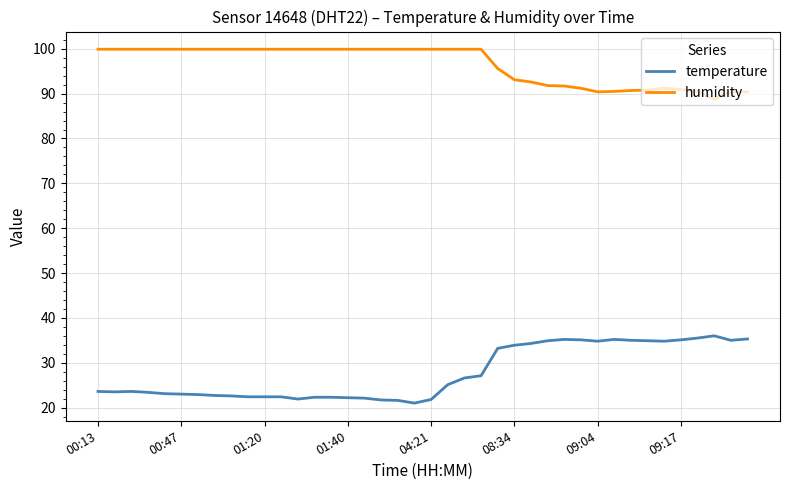

True or false: temperature and humidity cross at least once.

False